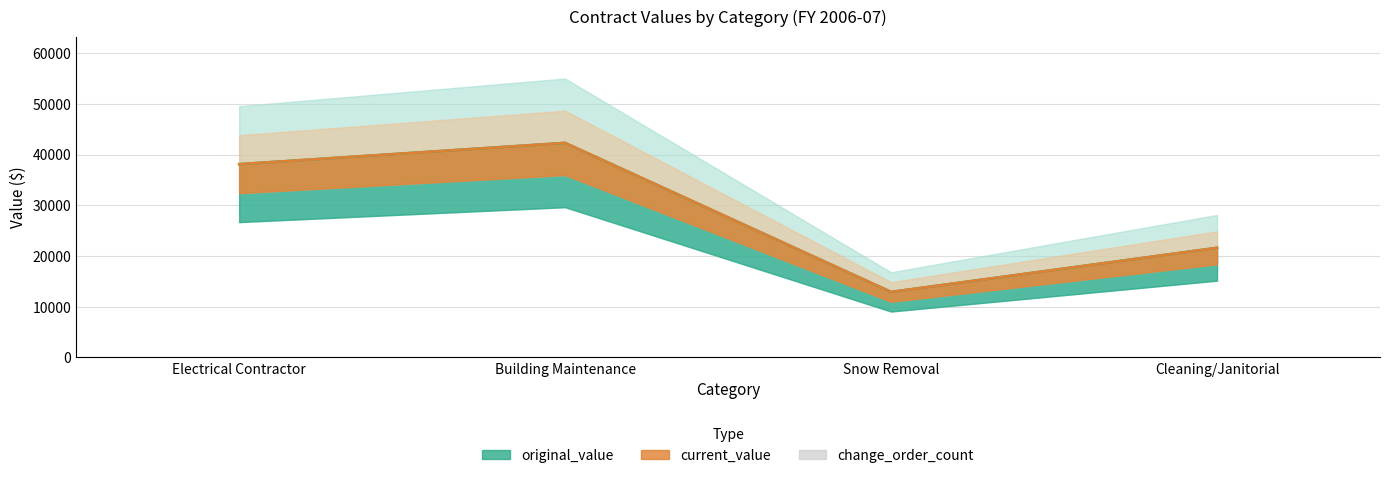

How many groups of bars are there?

4